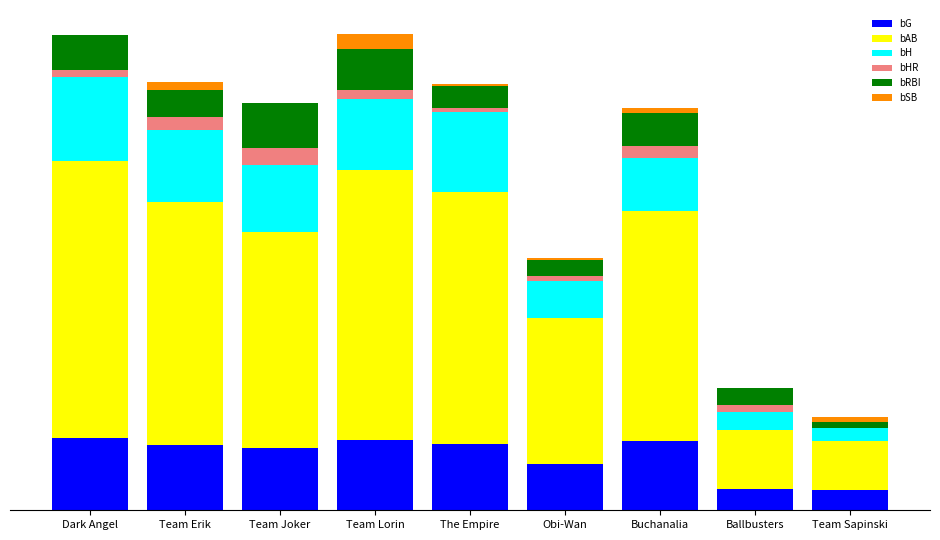

Are the bars grouped side by side (vs. stacked)?

No